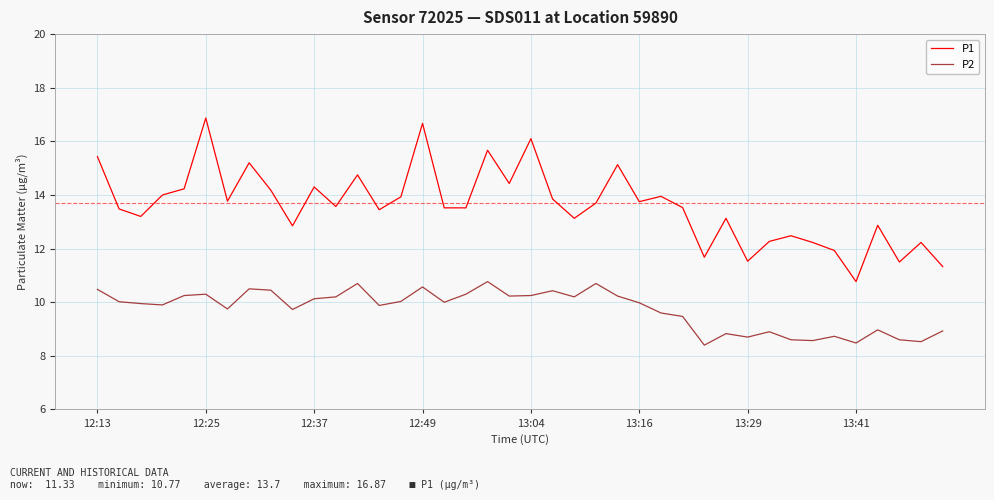

Which series has the widest spread of values?

P1